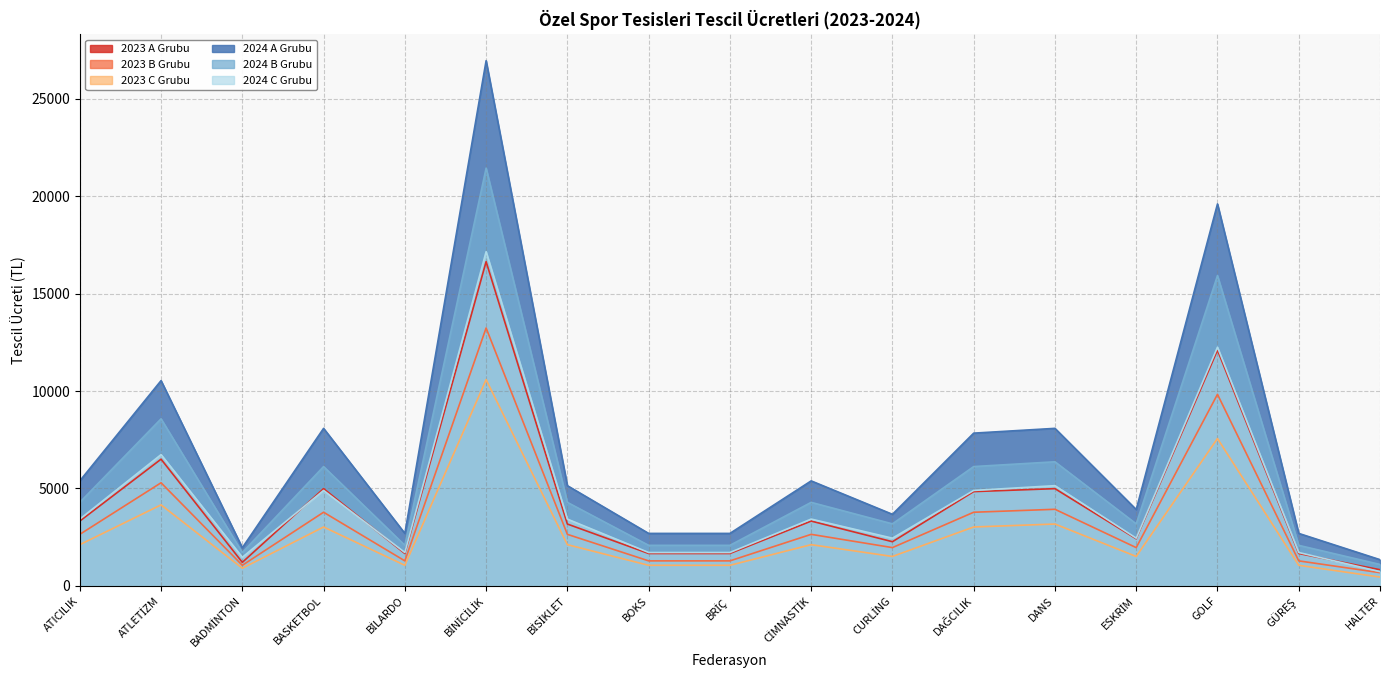

The value of 2023 A Grubu at GOLF is 5536.2. True or false?

False